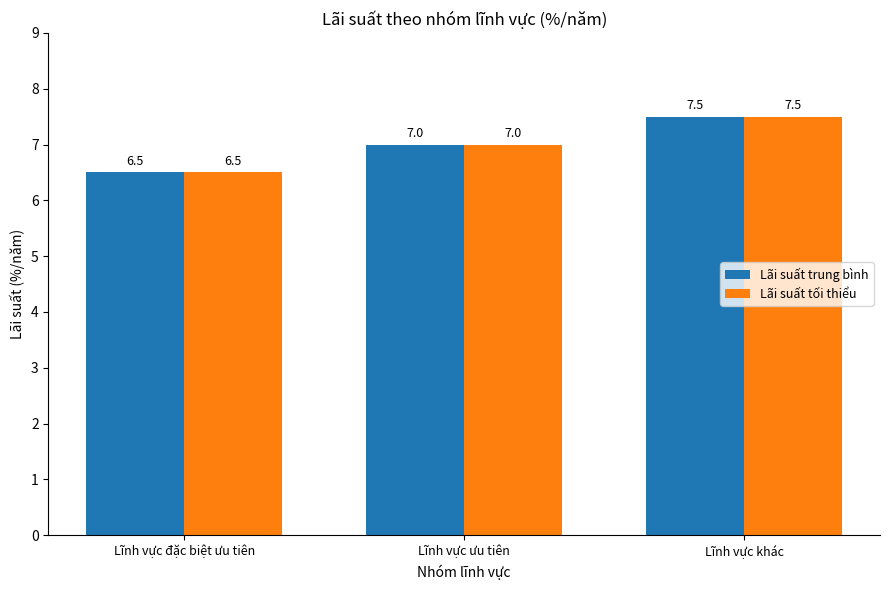

Count the Lãi suất tối thiểu values in the range 6 to 7.

2